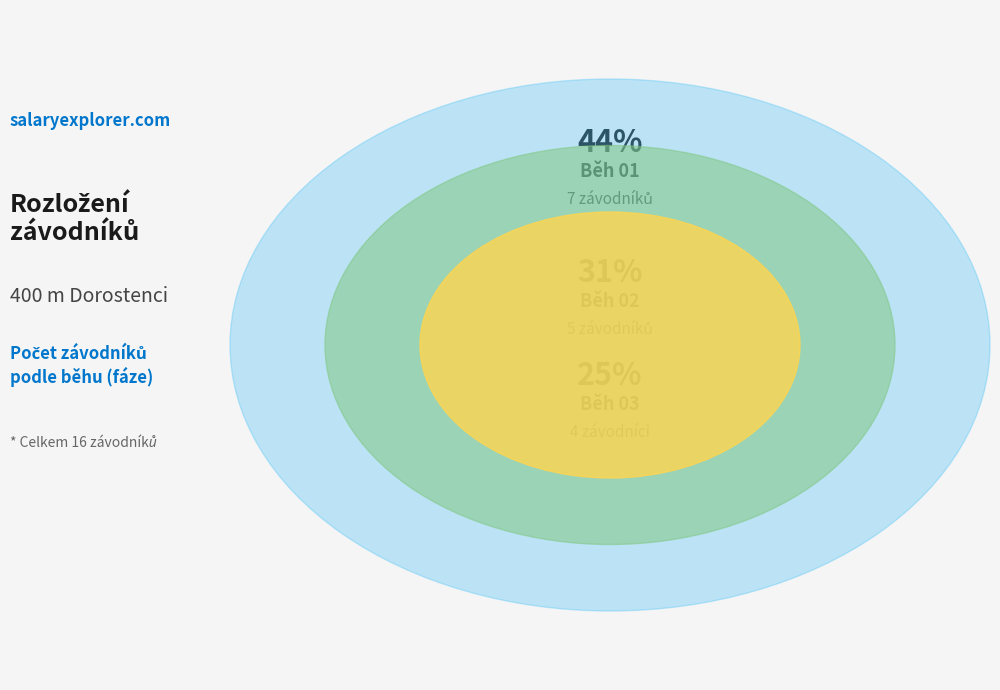

To the nearest percent, what portion does Běh 01 represent?

44%